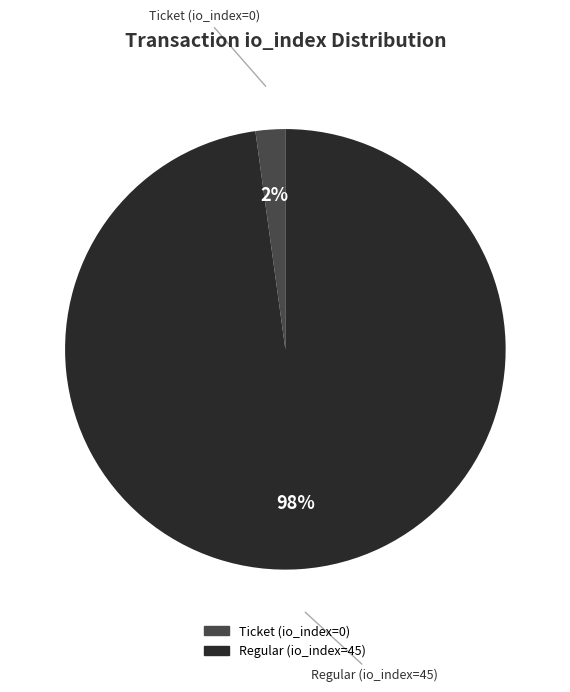

Is there any slice that represents more than half of the pie?

Yes